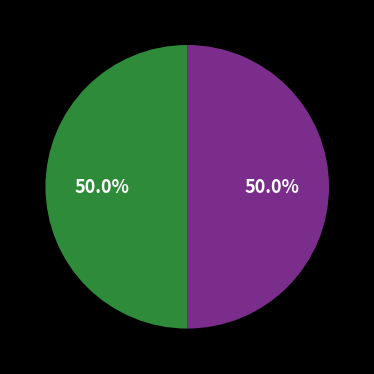

How many slices are in this pie chart?

2